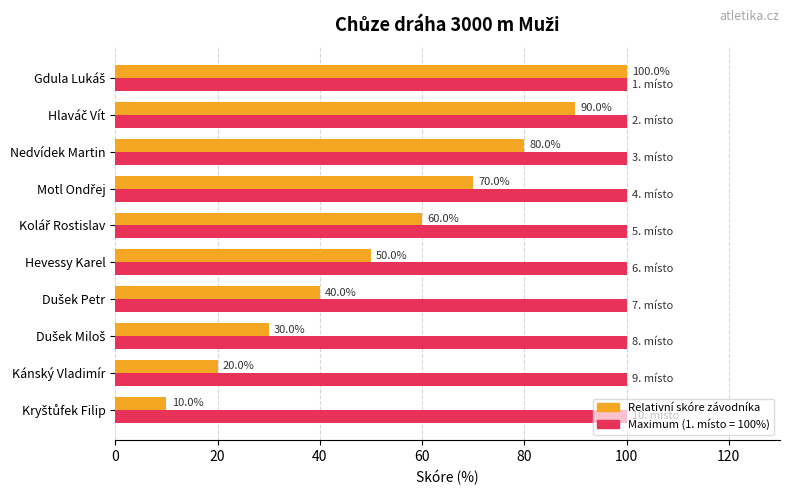

Count the number of data series in this chart.

2